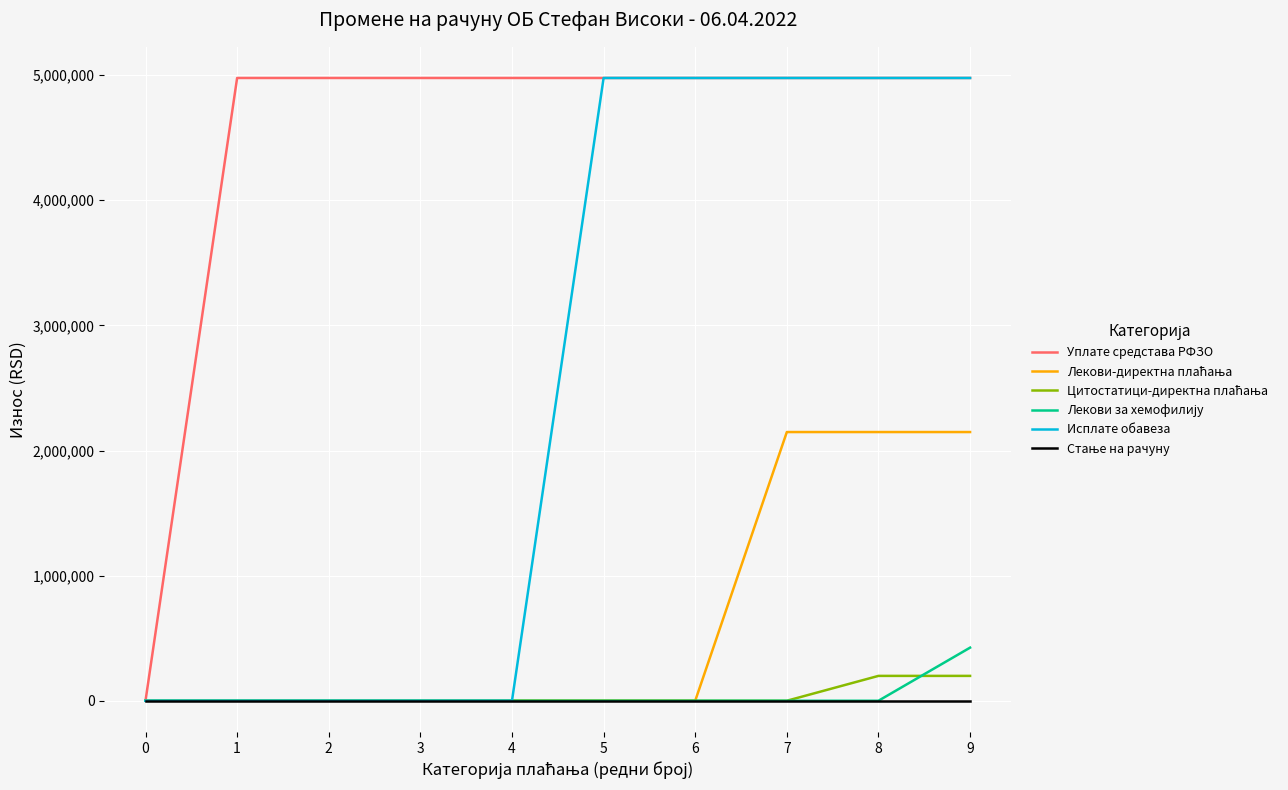

What is the difference between the highest and lowest values at 8?

4977351.0